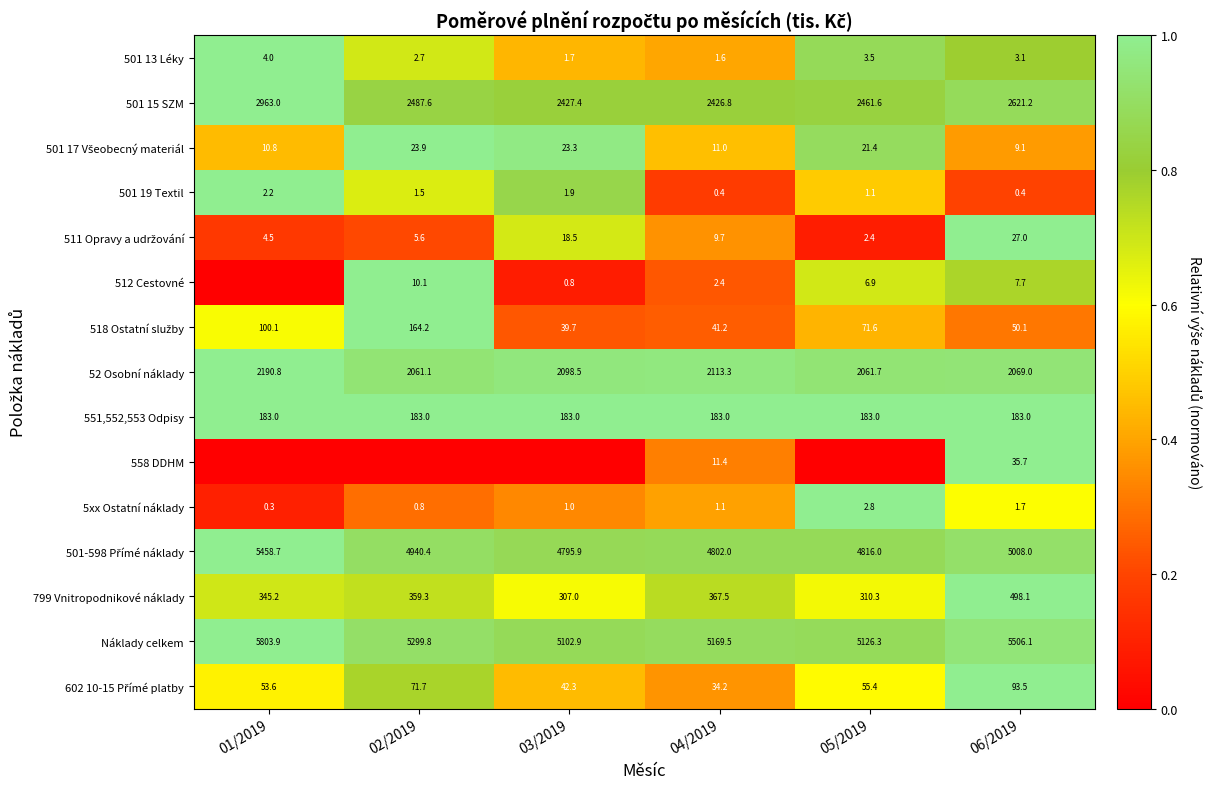

Which label corresponds to the smallest value in the chart?

01/2019